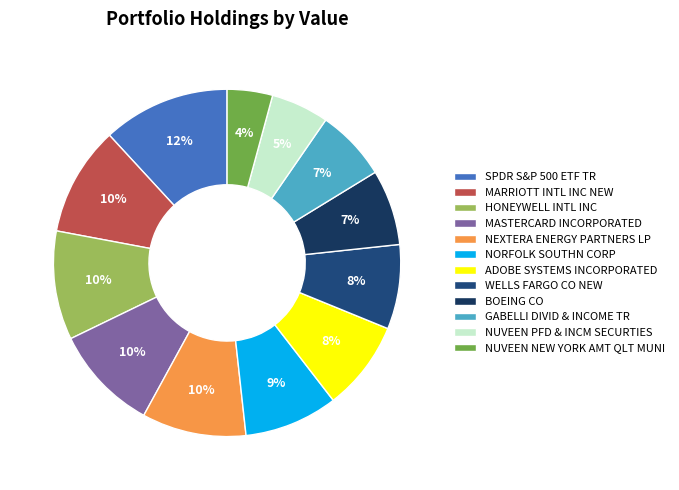

The NORFOLK SOUTHN CORP slice represents 9% of the pie. True or false?

True